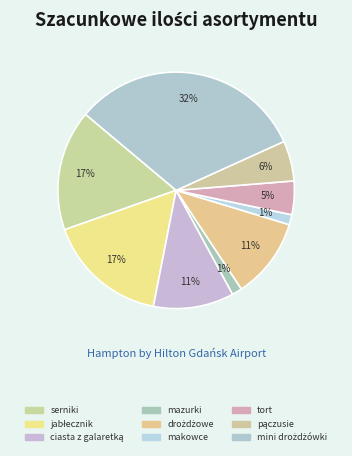

What is the largest slice in the pie chart?

mini drożdżówki